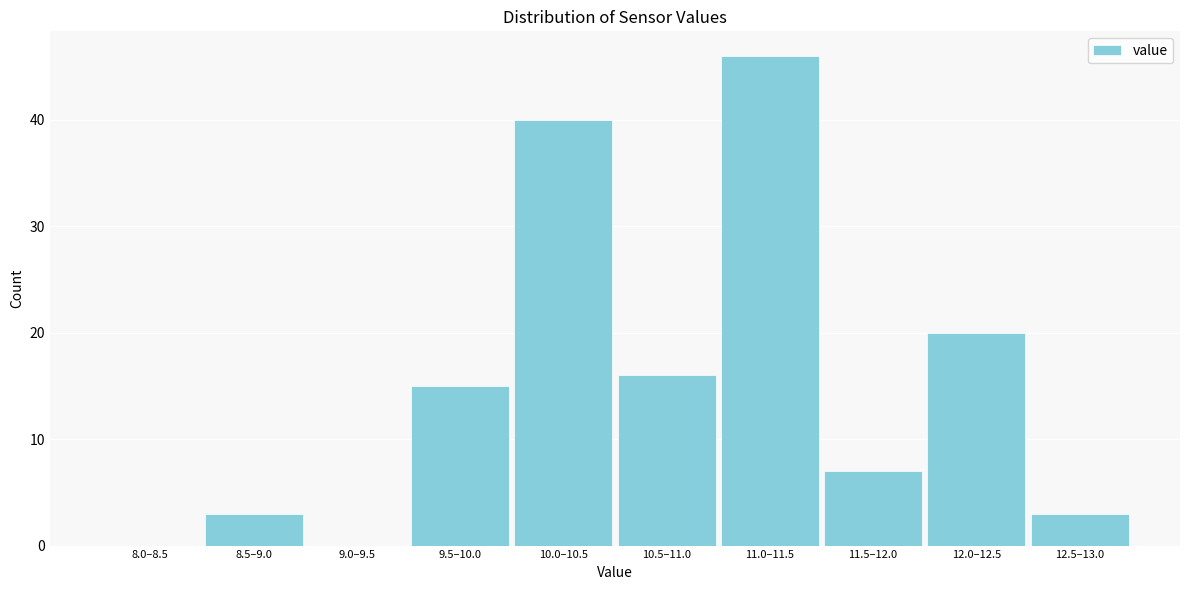

Reading right to left, list all the values displayed in this chart.

12.5–13.0=3	12.0–12.5=20	11.5–12.0=7	11.0–11.5=46	10.5–11.0=16	10.0–10.5=40	9.5–10.0=15	9.0–9.5=0	8.5–9.0=3	8.0–8.5=0